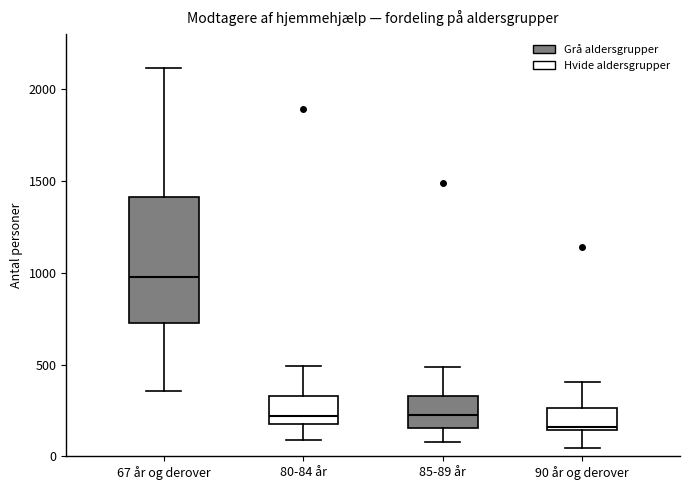

Reading left to right, read every box against the y-axis: the position of its median line, the range the box covers, and the ends of its whiskers. The values are not printed on the chart, so give them approximately, as read against the axis.

67 år og derover: median 950, box 750 to 1400, whiskers 350 to 2100
80-84 år: median 200 (just above the box's lower edge), box 200 to 350, whiskers 100 to 500
85-89 år: median 200, box 150 to 350, whiskers 100 to 500
90 år og derover: median 150 (just above the box's lower edge), box 150 to 250, whiskers 50 to 400